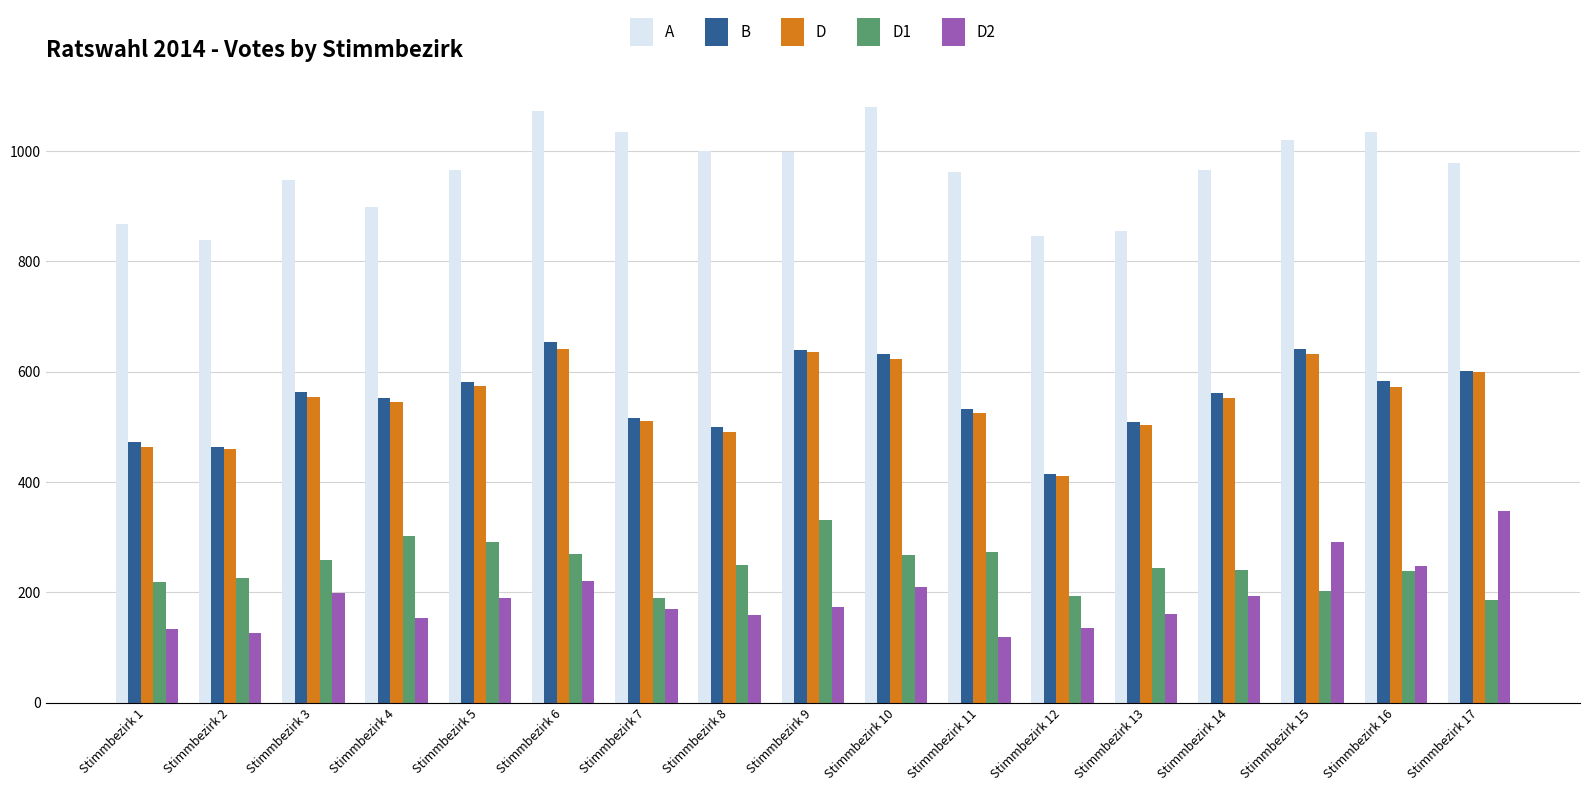

What is the smallest value displayed?

119